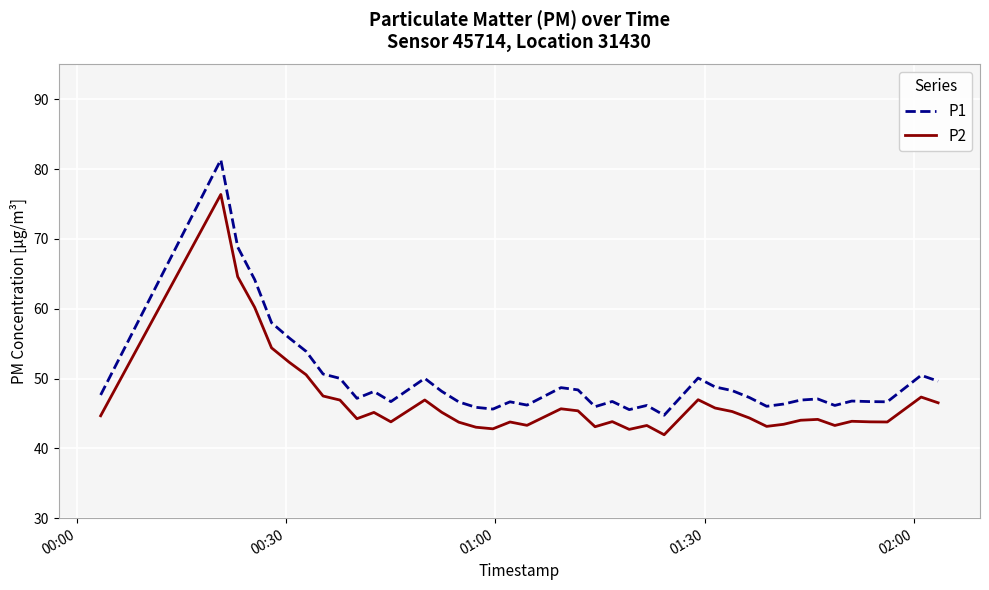

What are all the series names shown in the legend?

P1, P2